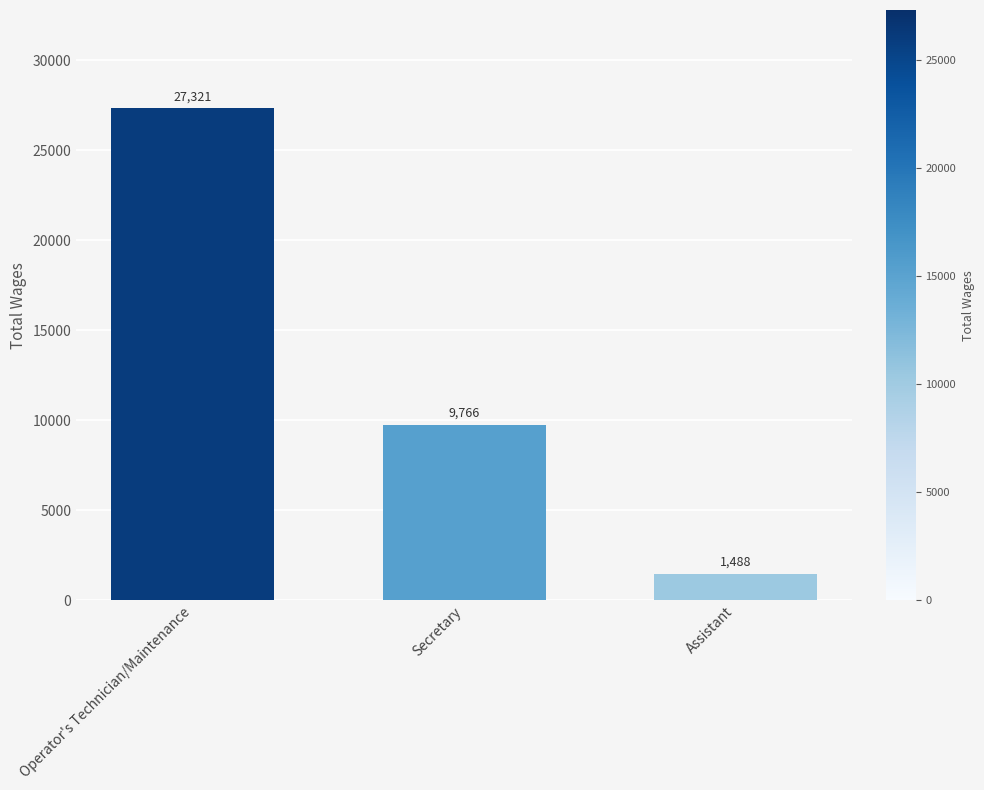

What is the label of the 3rd bar from the right?

Operator's Technician/Maintenance